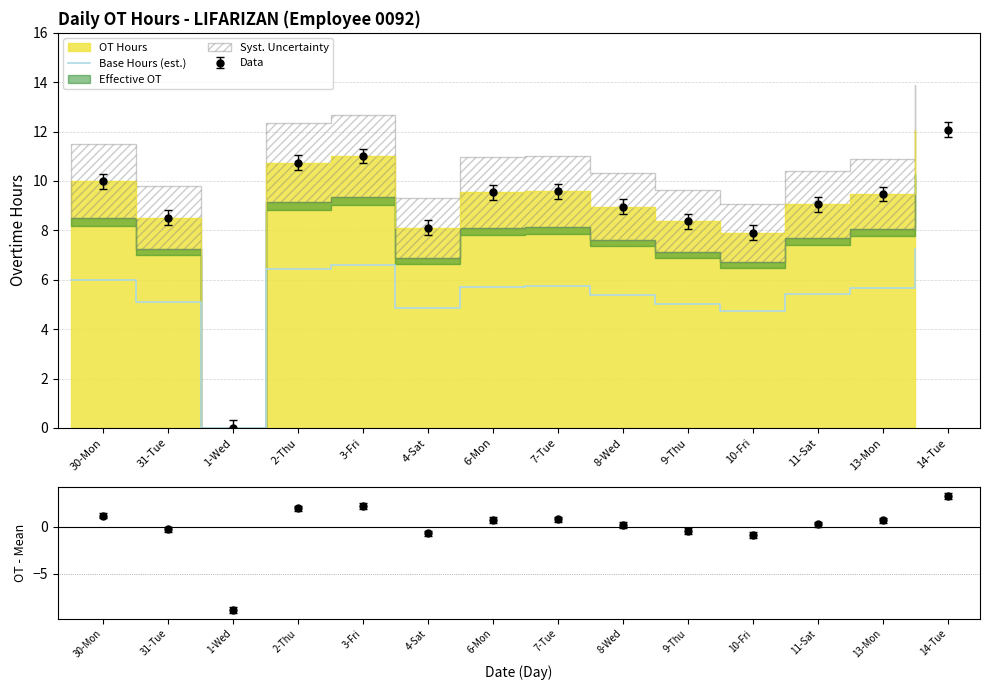

What is the label of the 8th point from the right?

6-Mon